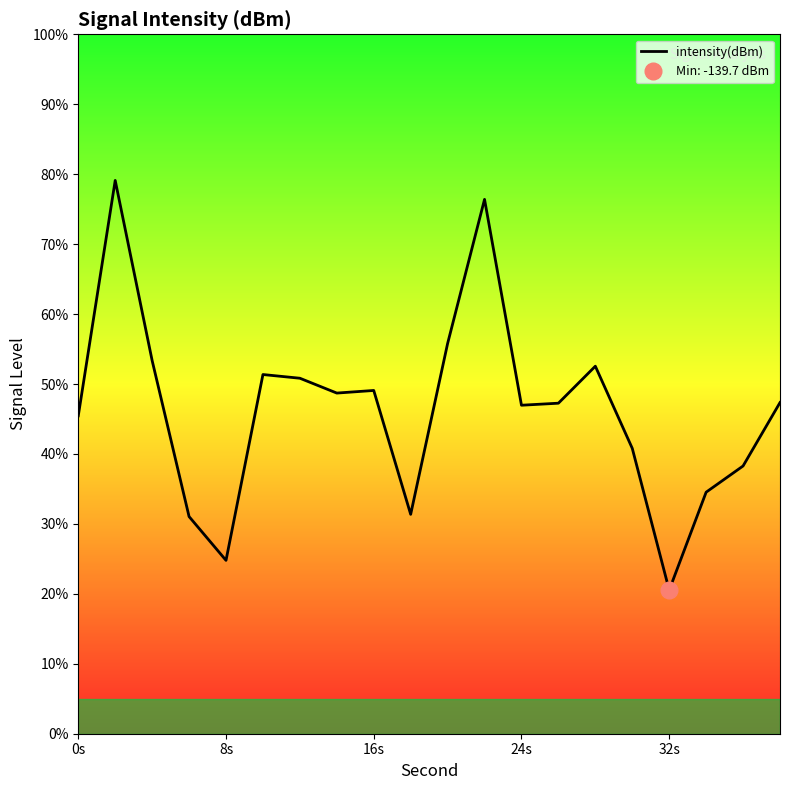

Reading left to right, list all the values displayed in this chart.

45.5	79.1	53.4	31.0	24.8	51.4	50.8	48.7	49.1	31.4	55.8	76.4	47.0	47.3	52.5	40.8	20.5	34.5	38.3	47.3